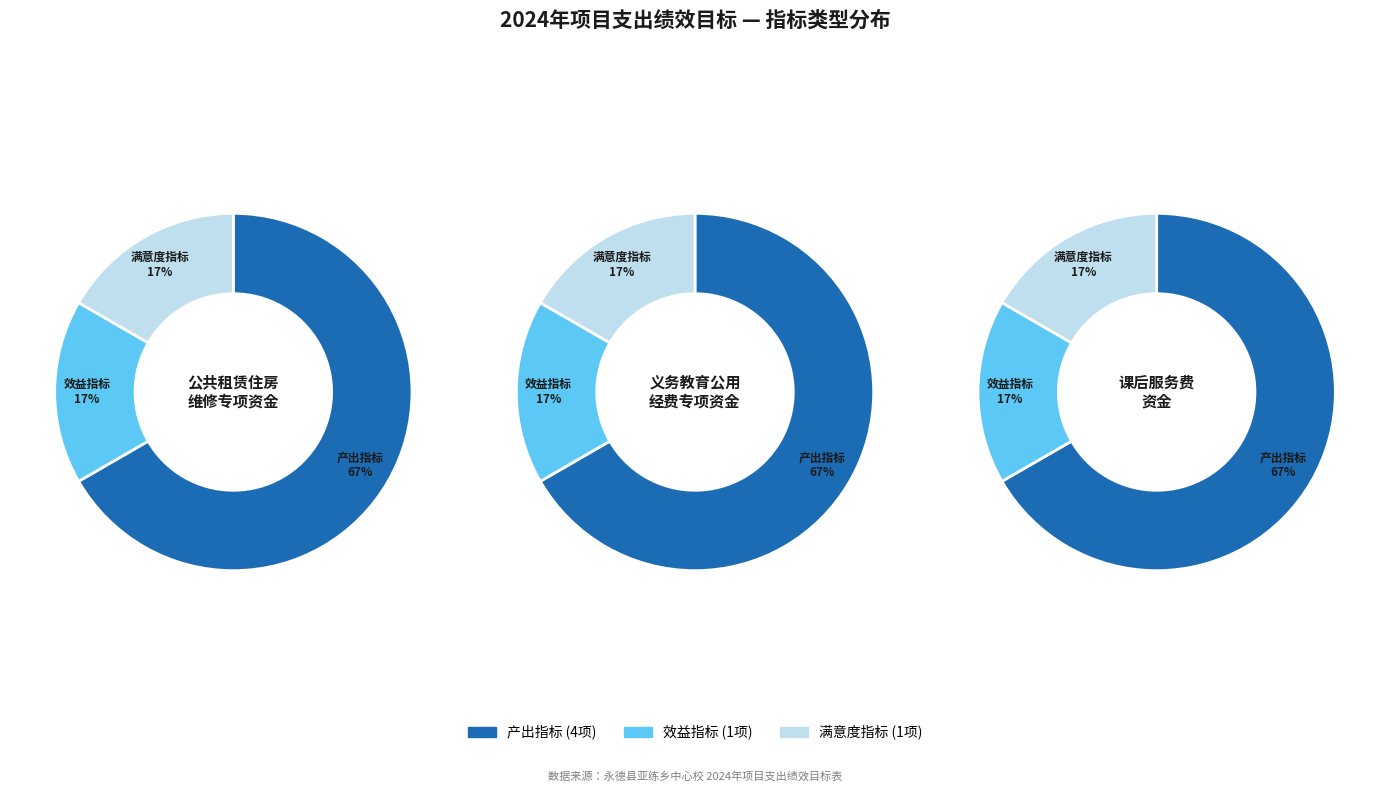

Which category has the smallest portion of the pie?

效益指标